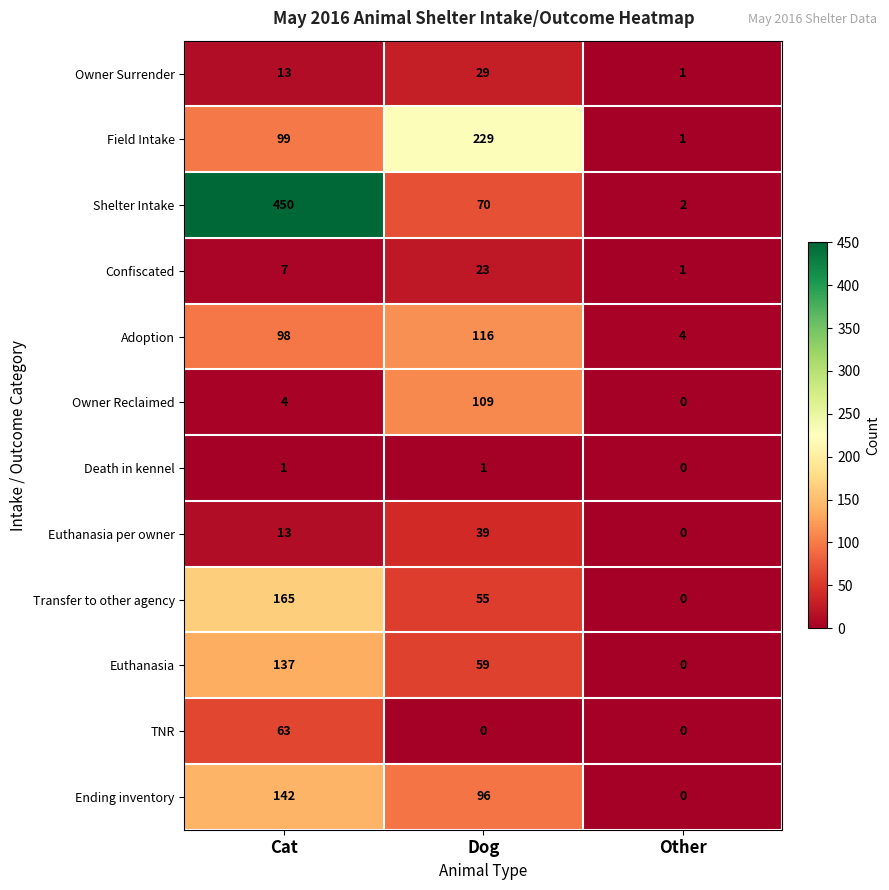

What is the difference between the maximum and minimum values in the Confiscated series?

22